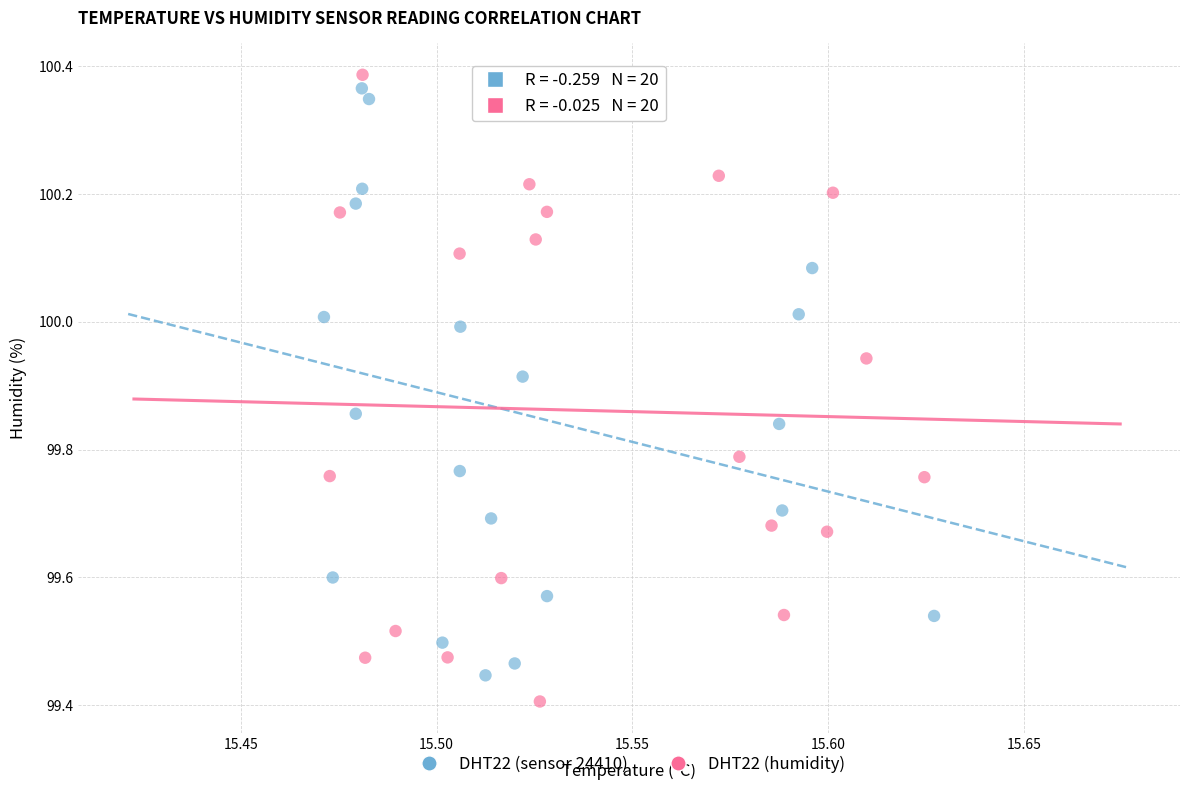

Which series reaches the minimum Y coordinate?

DHT22 (humidity)